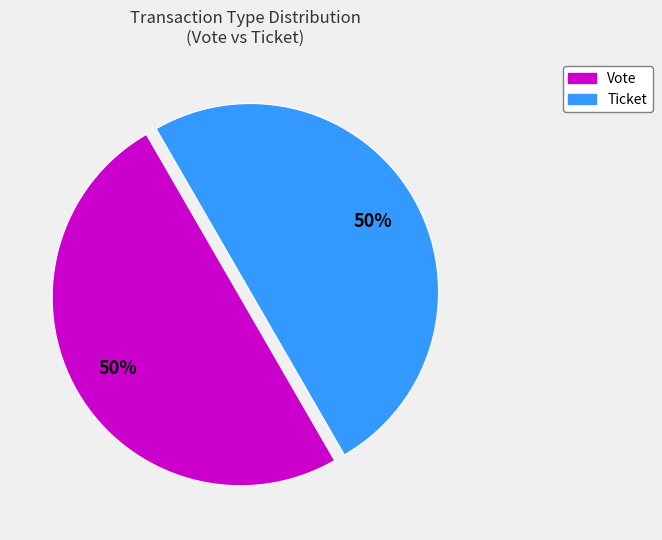

To the nearest percent, what is the average slice percentage?

50%